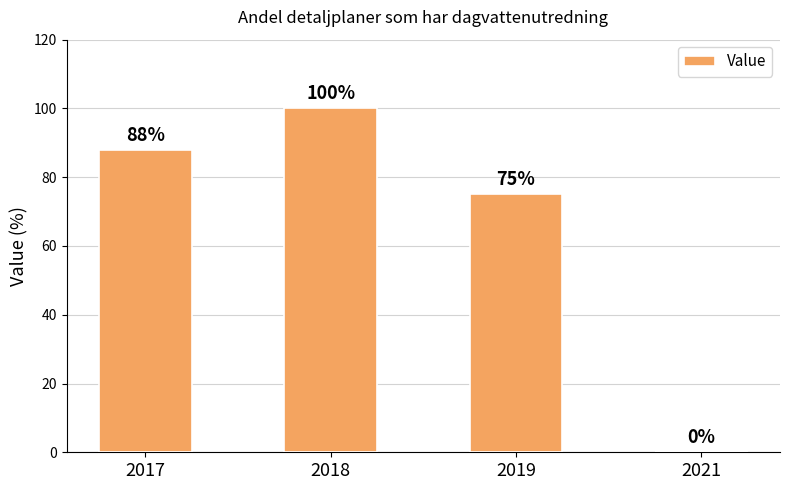

Does the chart contain stacked bars?

No